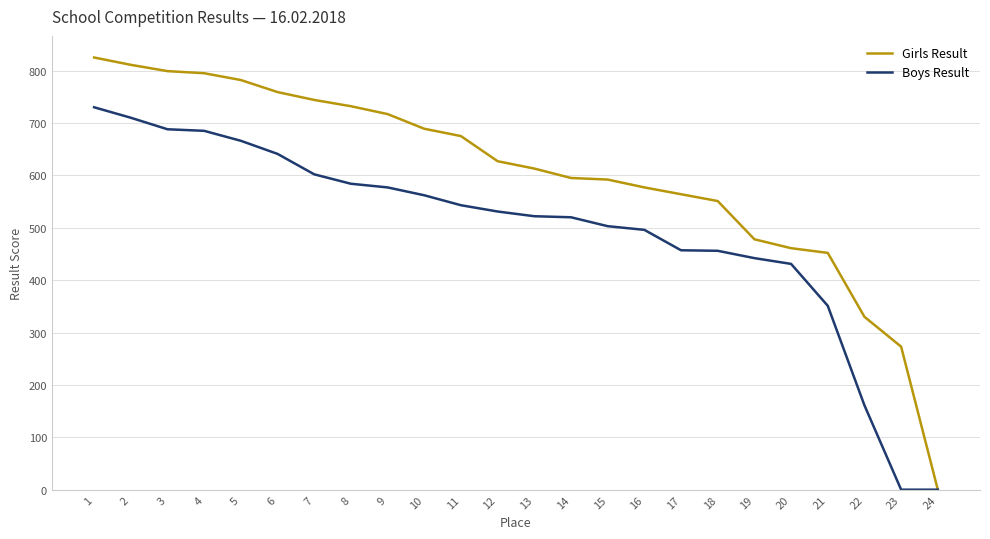

What is the maximum value shown in the chart?

825